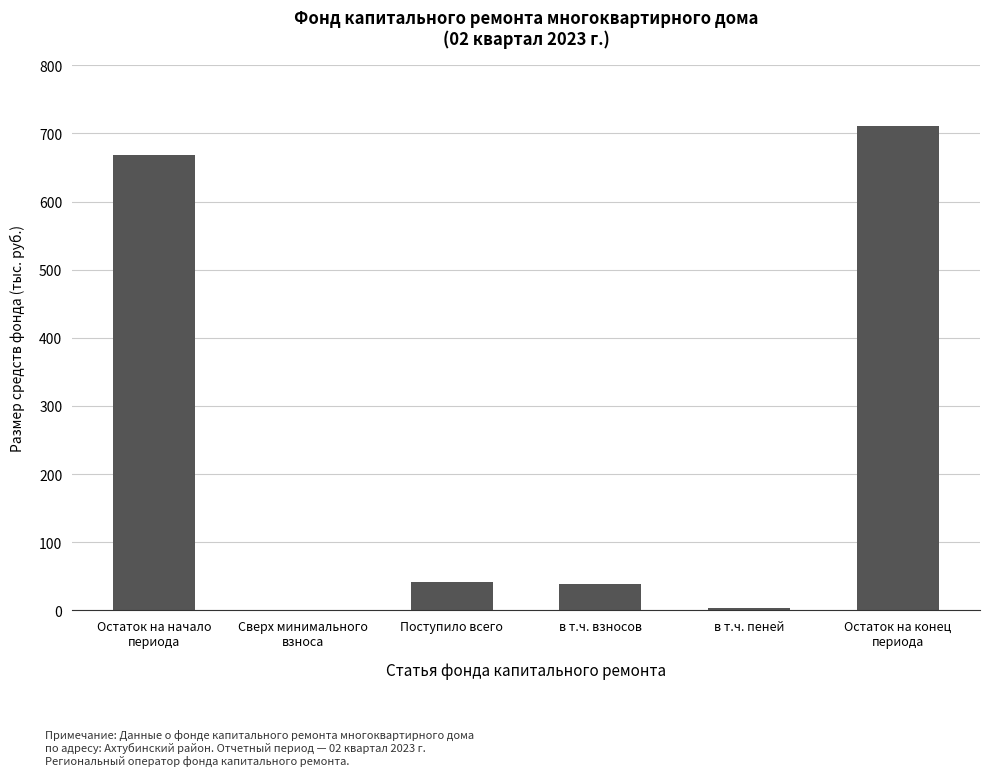

What is the maximum value shown in the chart?

710.7